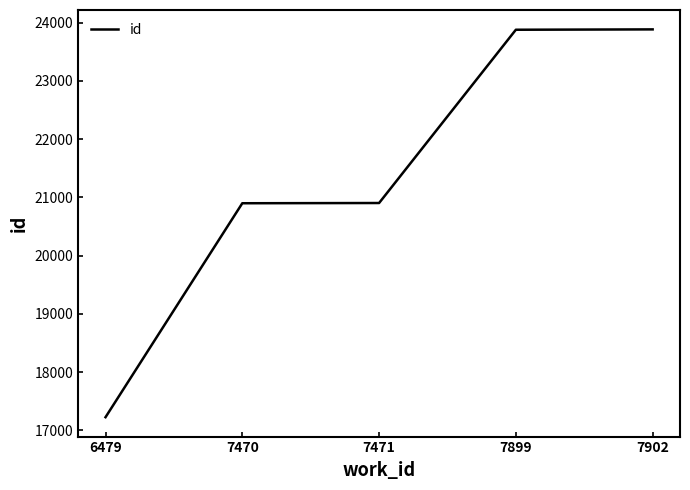

True or false: there are more than 2 points higher than both neighbors.

False